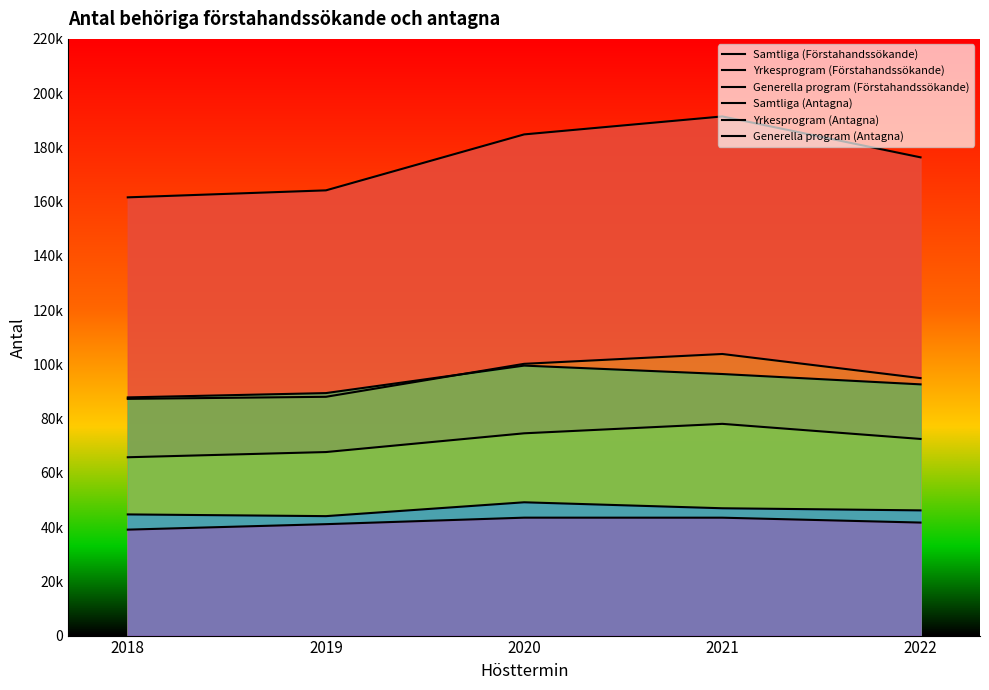

Does the chart have visible grid lines?

No